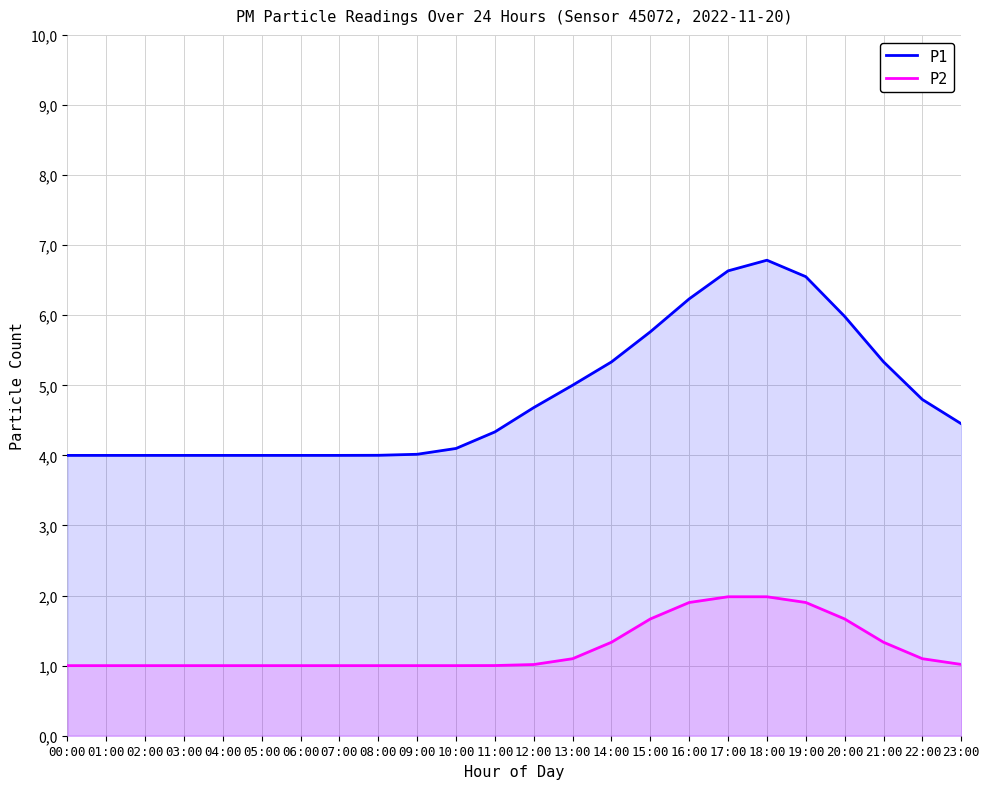

True or false: P1 and P2 intersect in this chart.

False